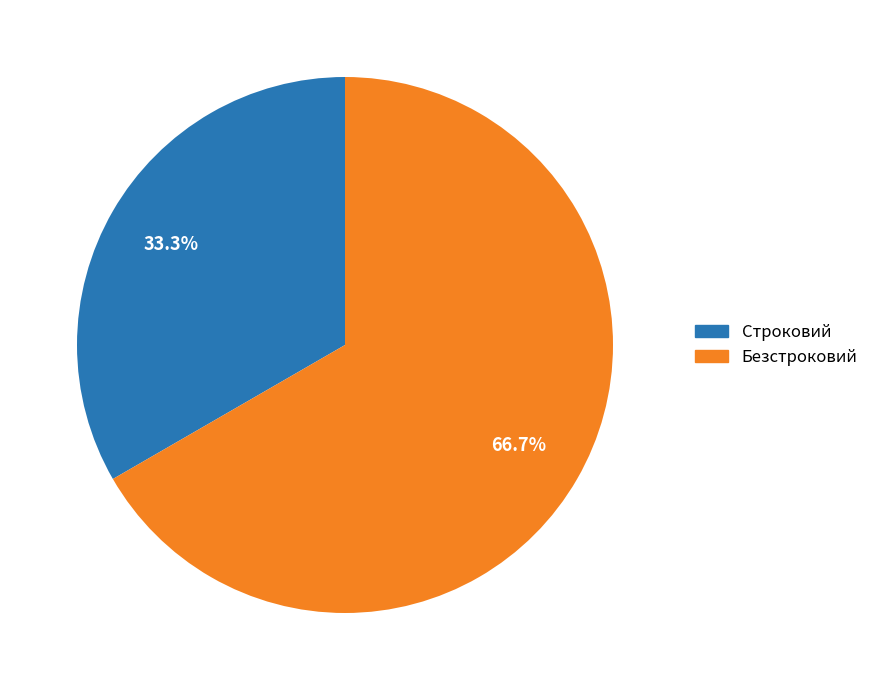

Does Строковий represent more than half of the total?

No